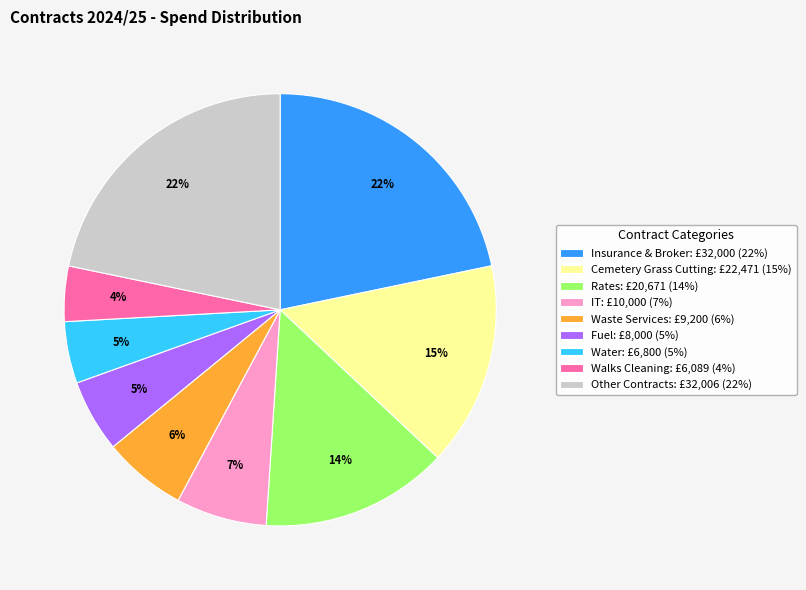

Count the number of slices in the pie.

9